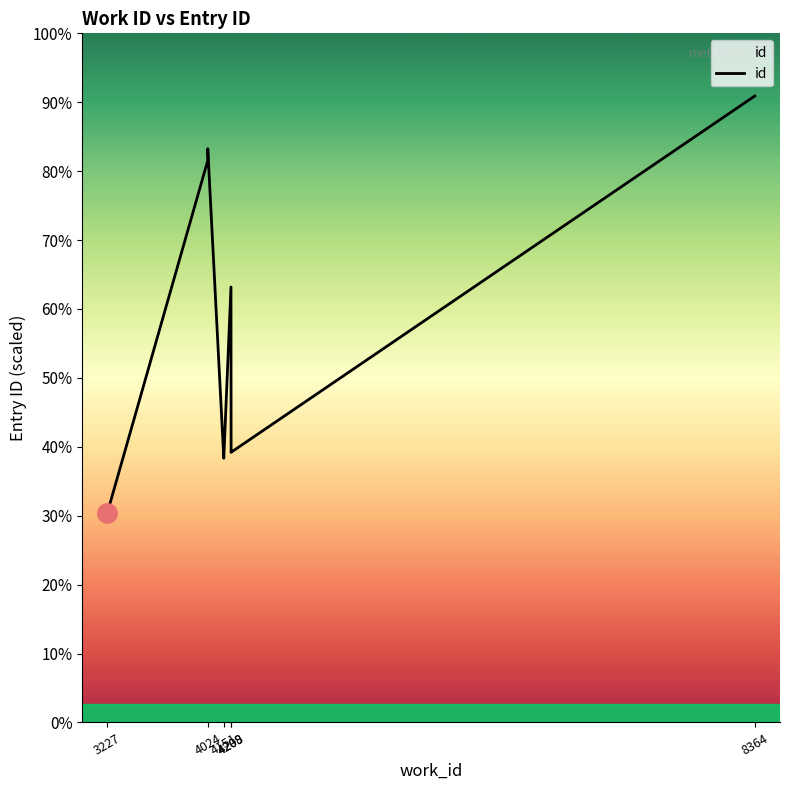

True or false: there are more than 2 points higher than both neighbors.

False